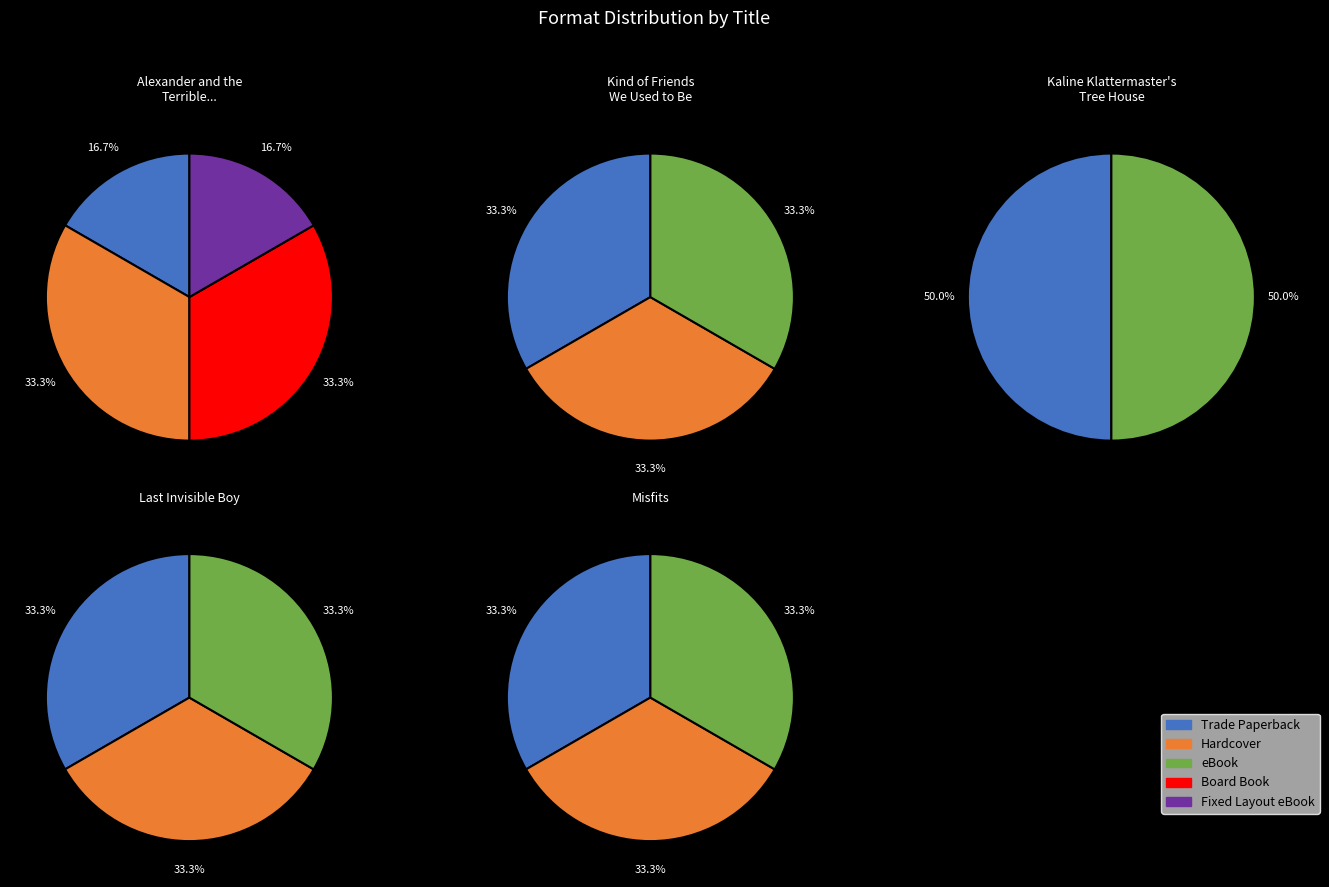

How many slices are in this pie chart?

5